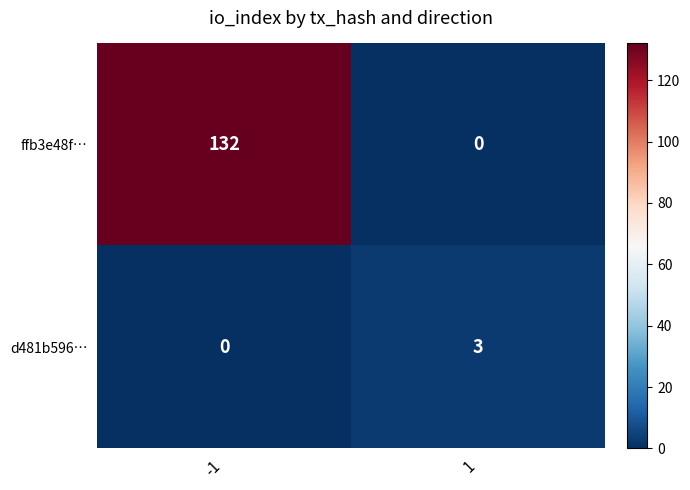

What is the spread (max minus min) of values at 1?

3